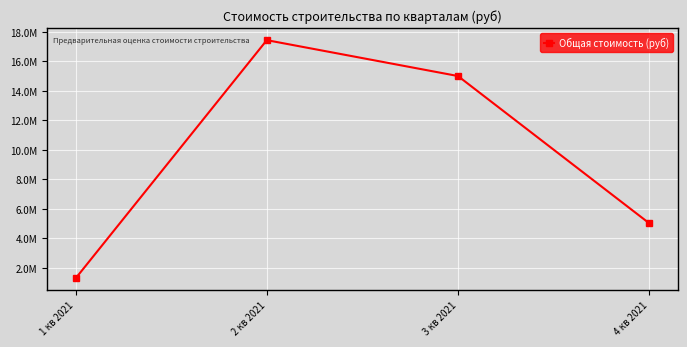

Is this an area chart (filled region under the line)?

No